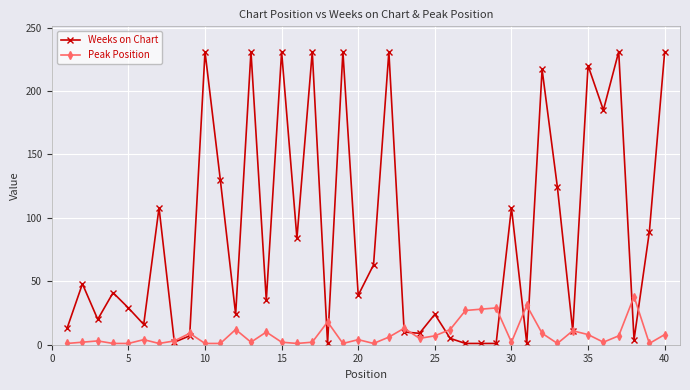

How many data points does each series have?

40